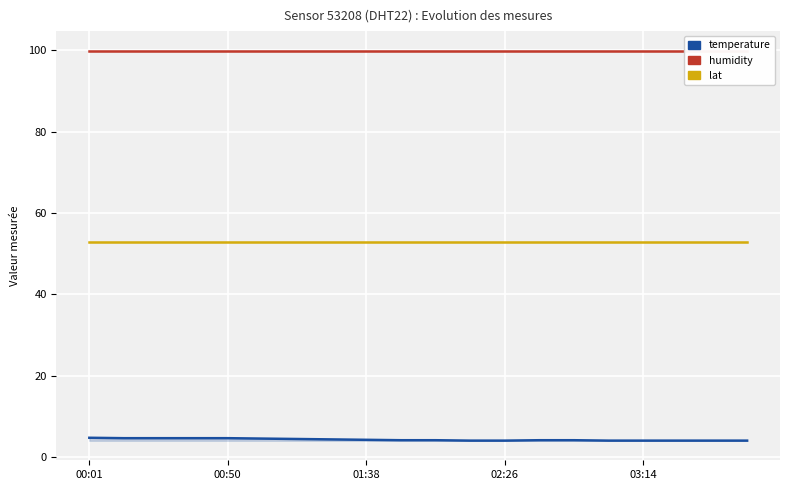

True or false: temperature and humidity cross at least once.

False